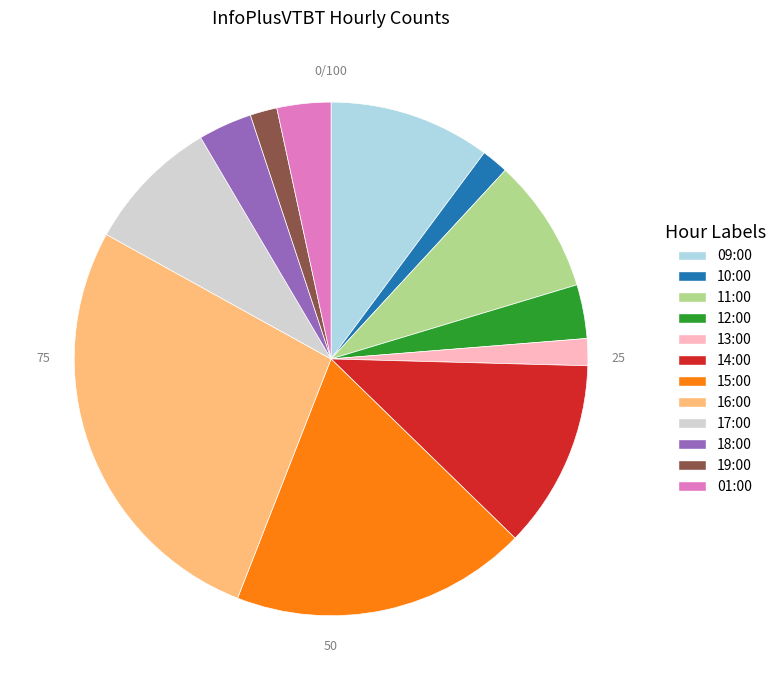

How many slices are in this pie chart?

12